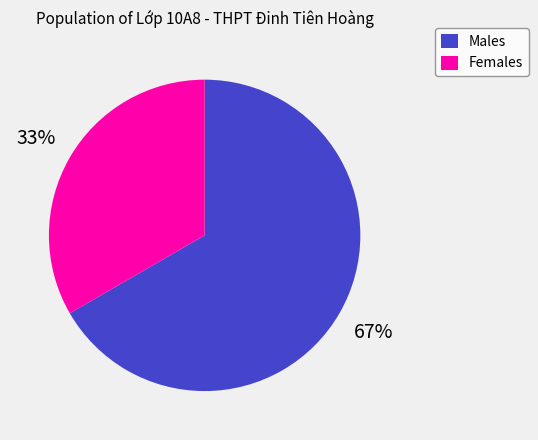

Is the sum of Males and Females greater than half?

Yes